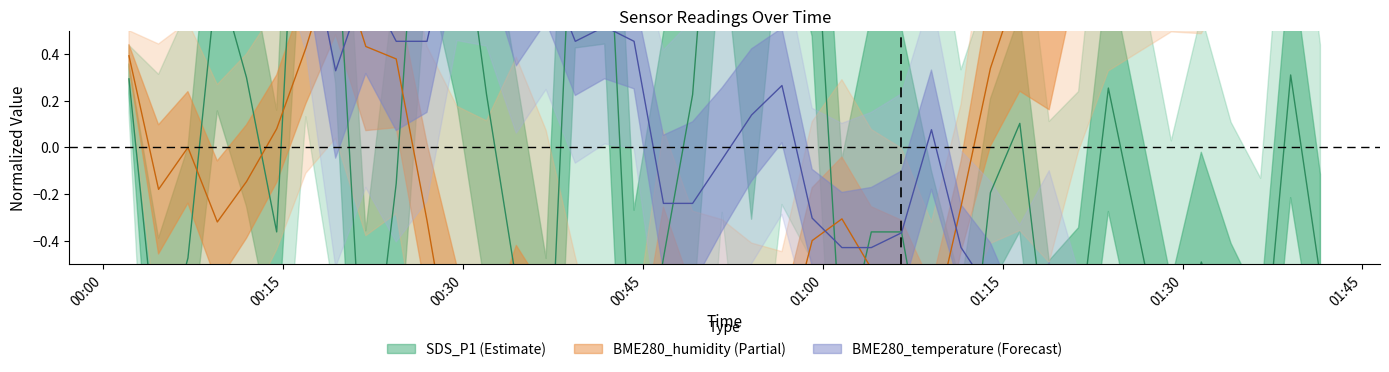

What is the value of the BME280_temperature point at the 16th from the left?

0.5